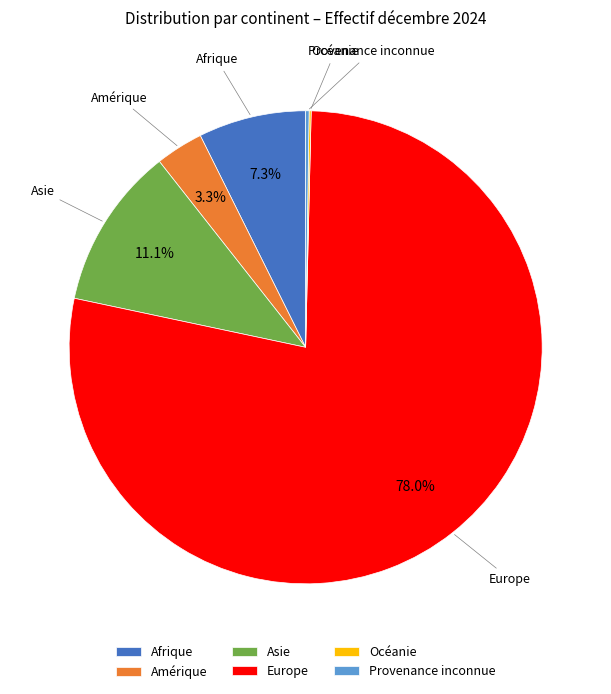

What is the largest slice in the pie chart?

Europe